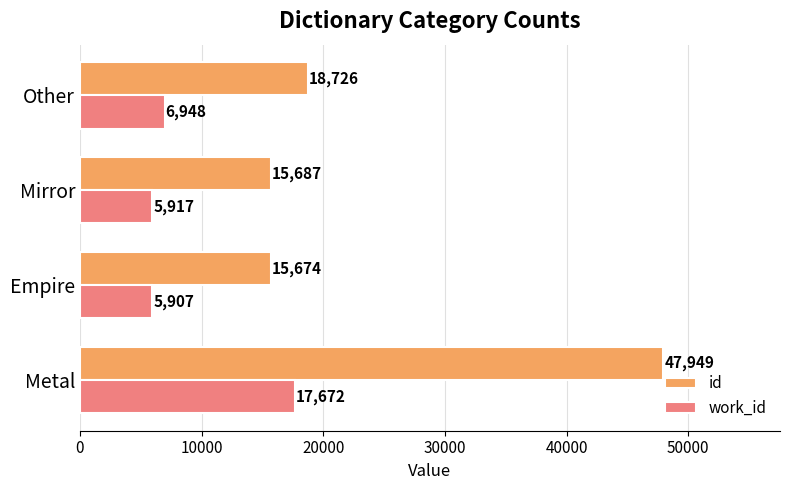

What is the sum of all work_id values?

36444